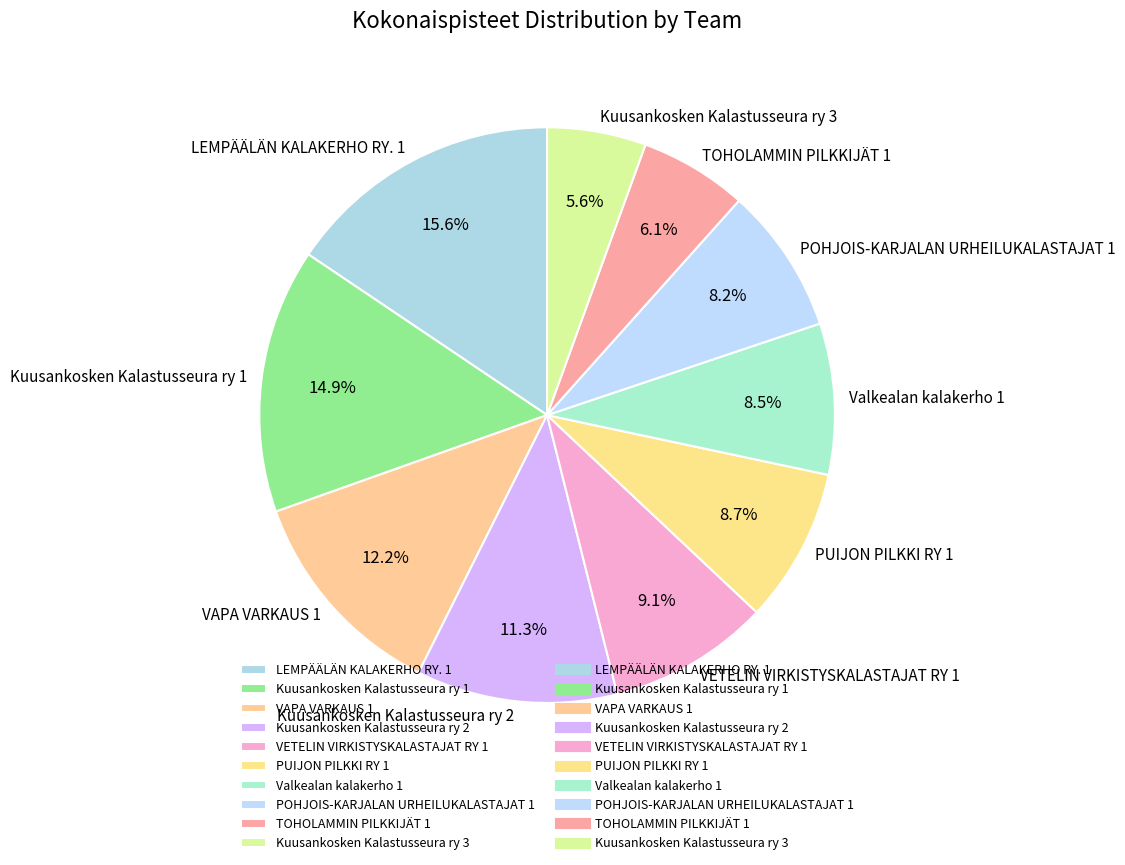

How many slices are in this pie chart?

10